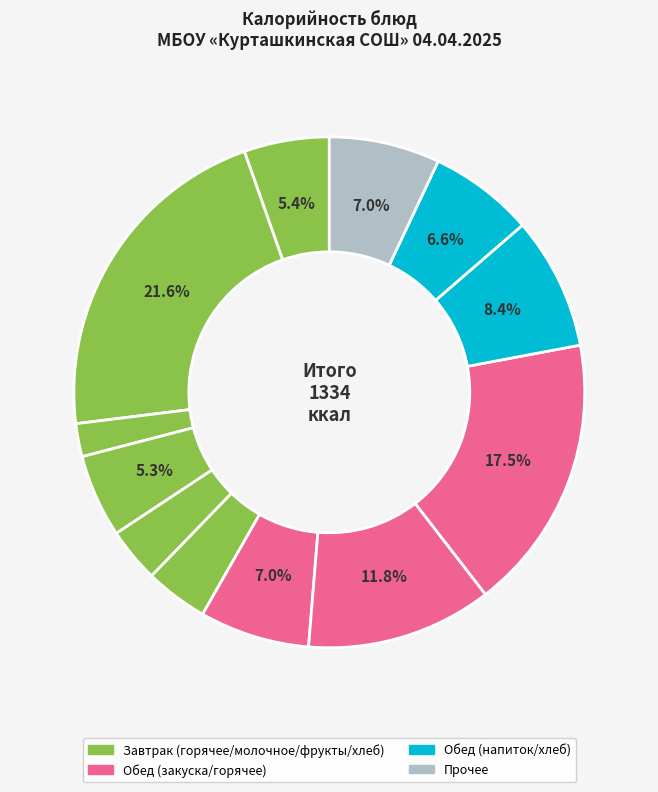

Count the number of slices in the pie.

12